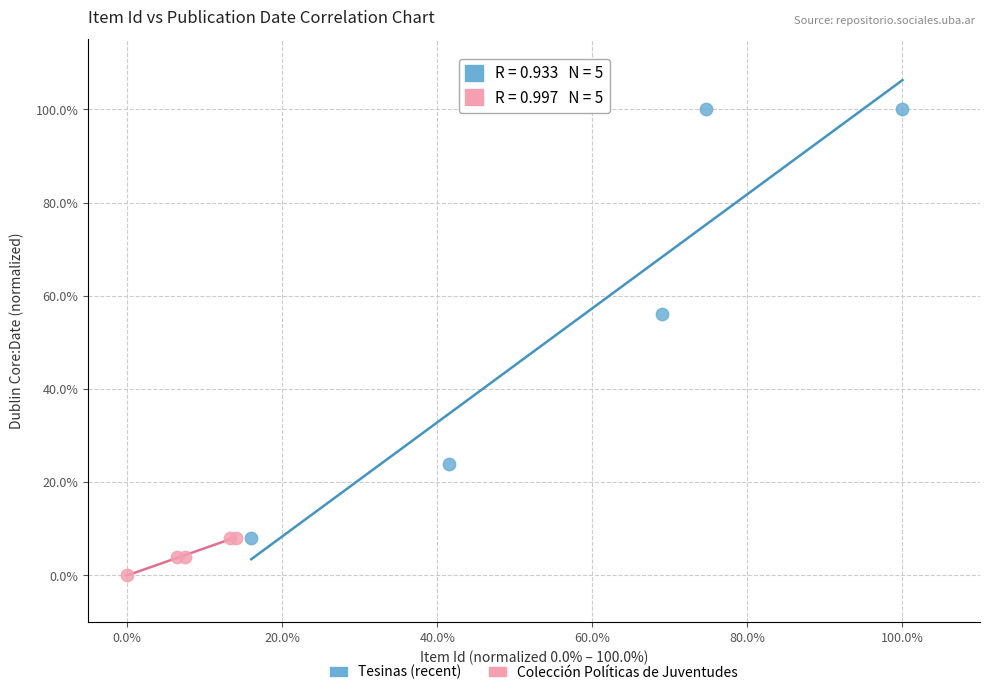

Which series reaches the maximum Y coordinate?

Tesinas (recent)